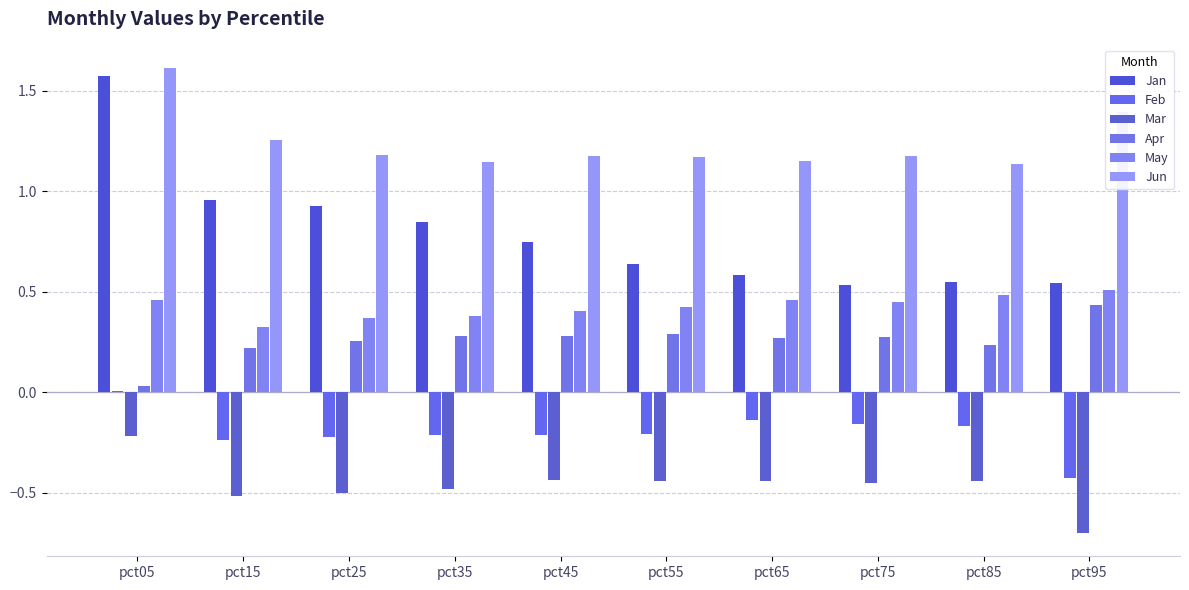

Reading right to left, extract all data points from this chart.

Jan: 0.5	0.5	0.5	0.6	0.6	0.7	0.8	0.9	1.0	1.6
Feb: -0.4	-0.2	-0.2	-0.1	-0.2	-0.2	-0.2	-0.2	-0.2	0.0
Mar: -0.7	-0.4	-0.5	-0.4	-0.4	-0.4	-0.5	-0.5	-0.5	-0.2
Apr: 0.4	0.2	0.3	0.3	0.3	0.3	0.3	0.3	0.2	0.0
May: 0.5	0.5	0.4	0.5	0.4	0.4	0.4	0.4	0.3	0.5
Jun: 1.4	1.1	1.2	1.1	1.2	1.2	1.1	1.2	1.3	1.6